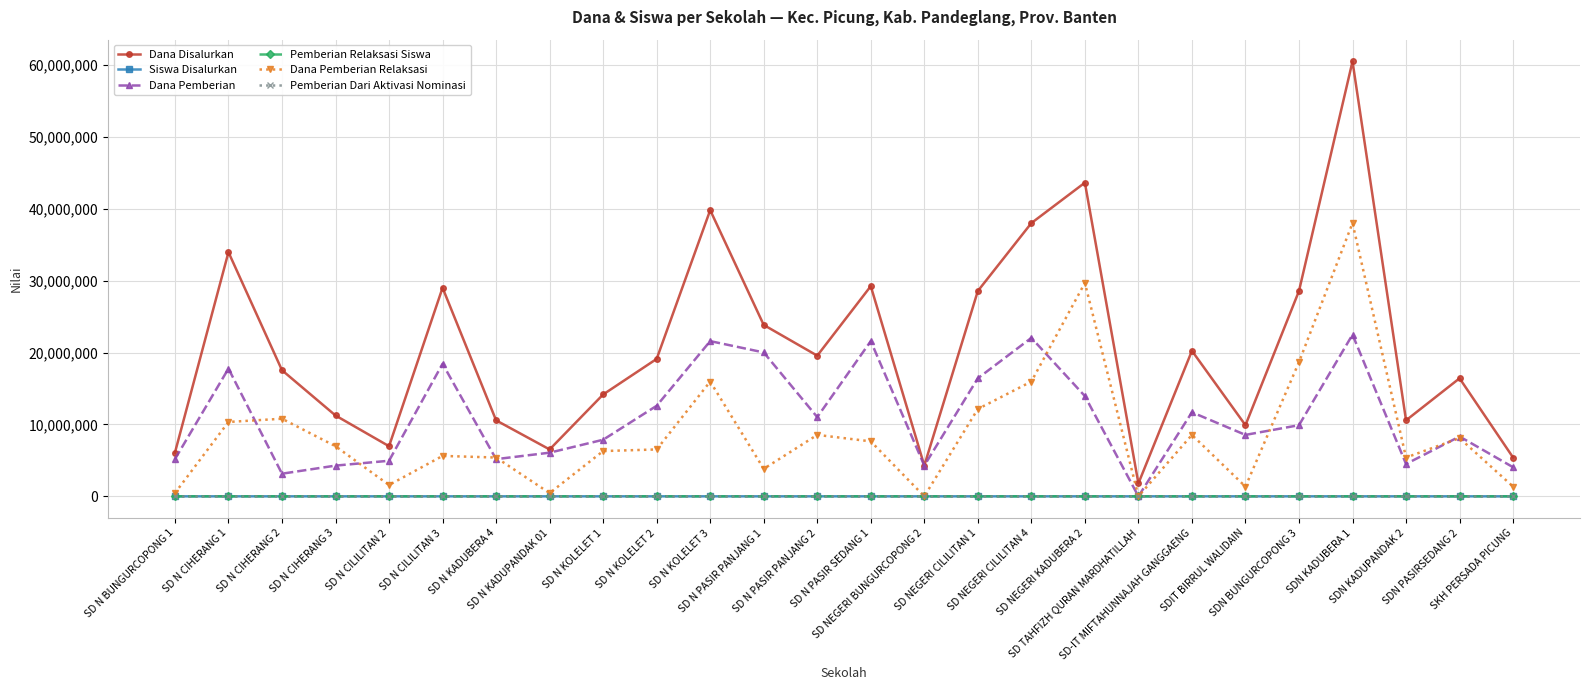

In Siswa Disalurkan, how many points are higher than both neighbors (excluding endpoints)?

8